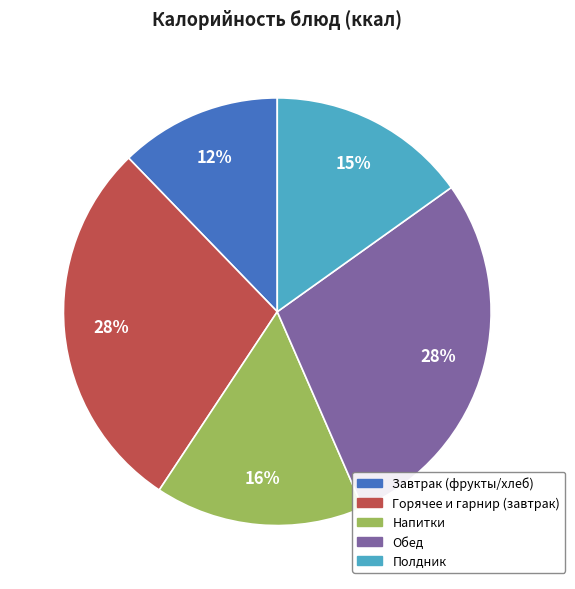

Is there any slice that represents more than half of the pie?

No